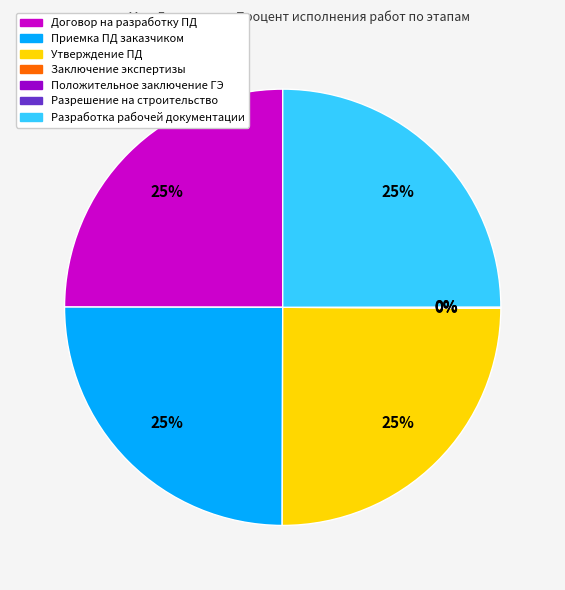

Is there any slice that represents more than half of the pie?

No